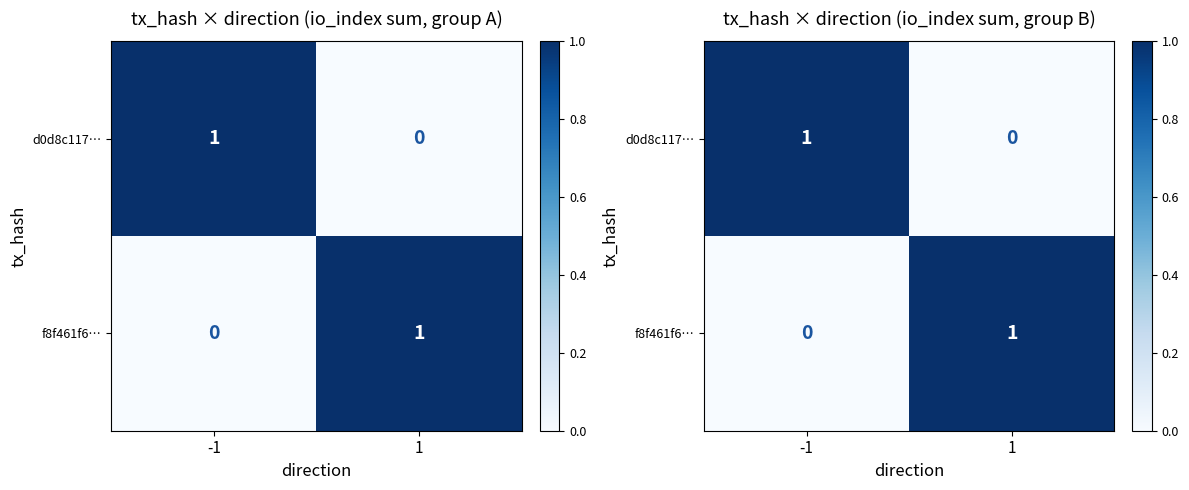

Between 1 and -1, which is larger?

-1